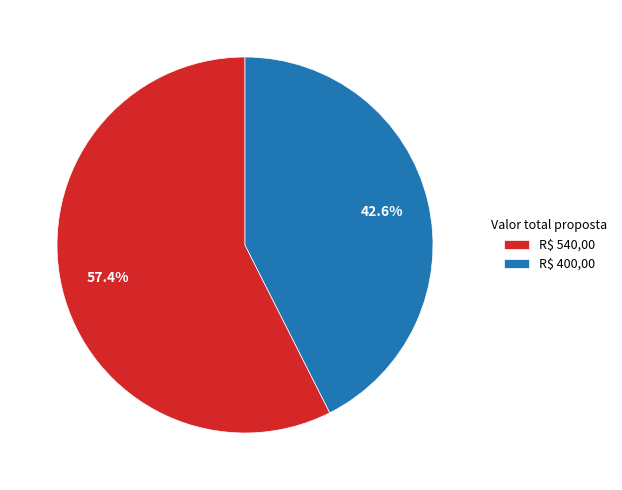

How many segments does this pie chart have?

2